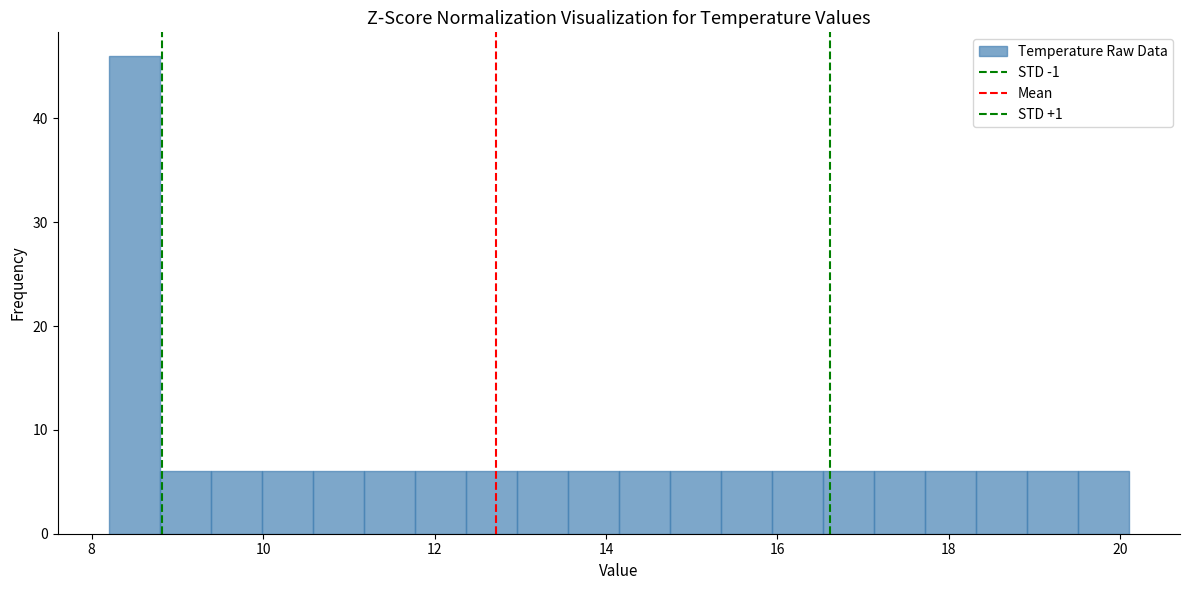

Around what value on the x-axis is the tallest bar? Give the approximate position of its centre, as read against the axis.

8.4